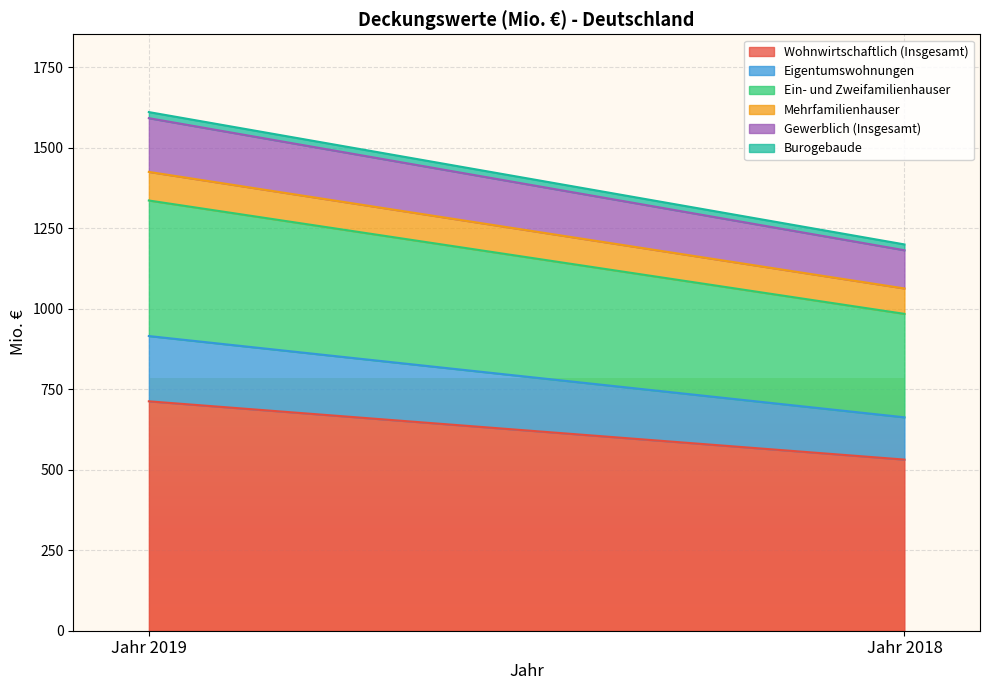

At how many categories does at least one series exceed 335?

2